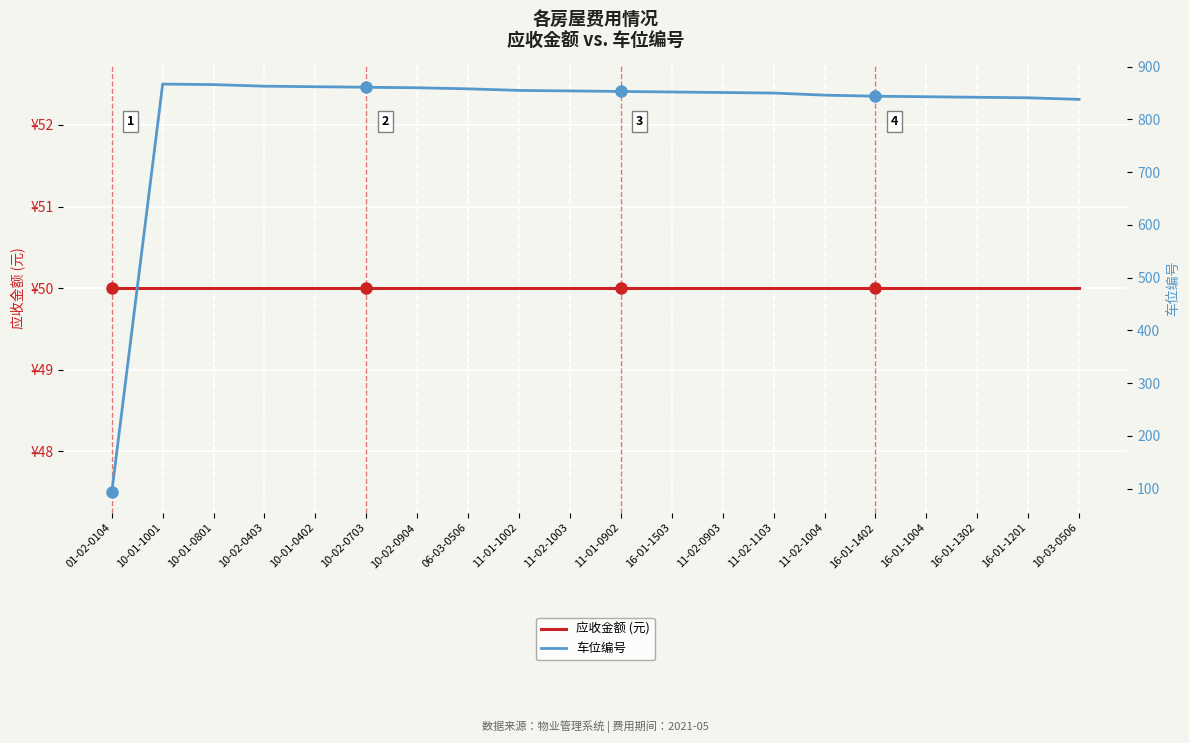

What value does the 应收金额 (元) series have at 06-03-0506?

50